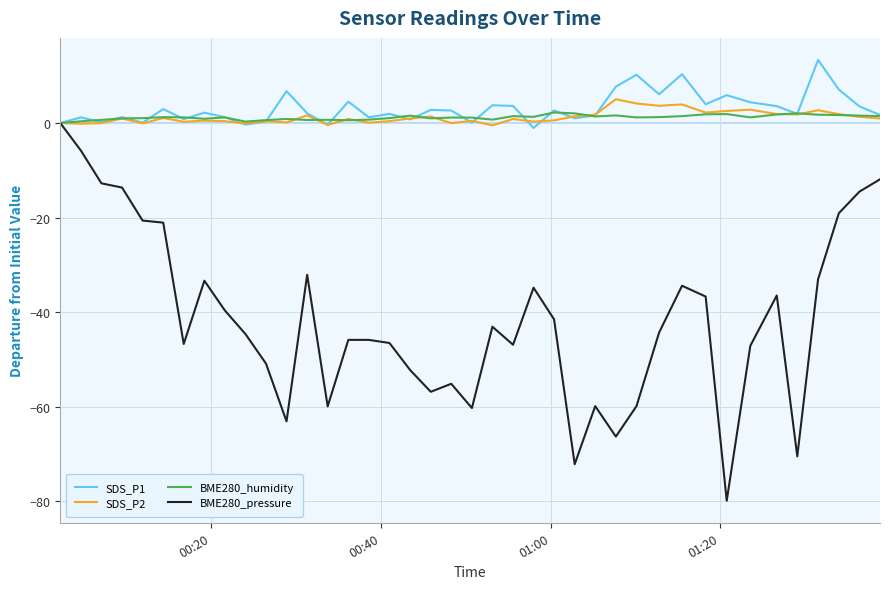

What is the lowest value of the BME280_pressure series?

-79.8